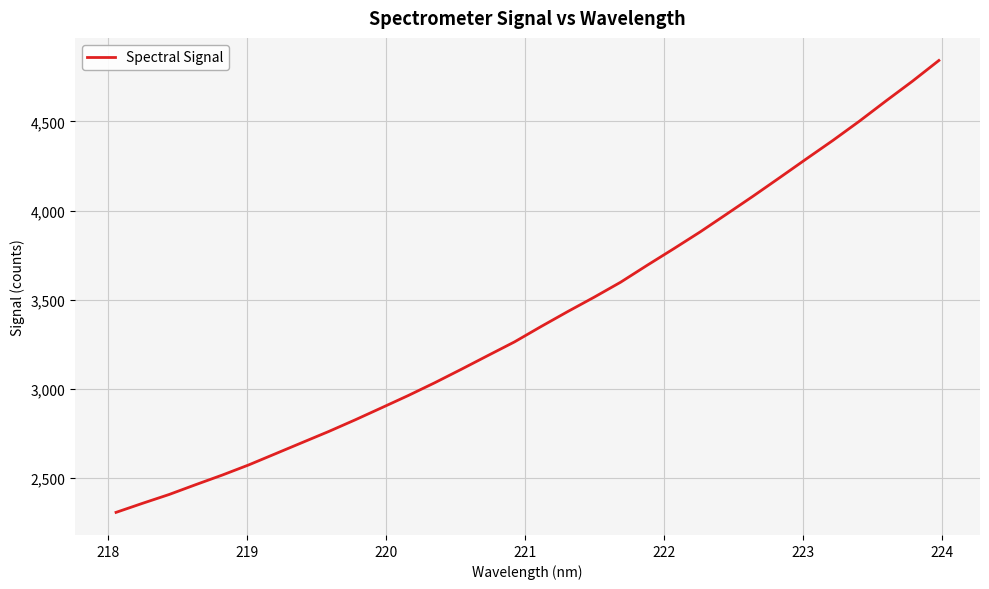

True or false: the data has more than 2 interior local peaks.

False